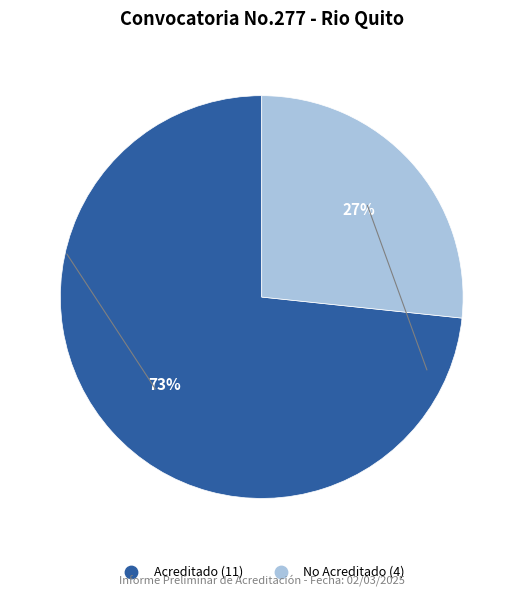

Between Acreditado and No Acreditado, which is larger?

Acreditado